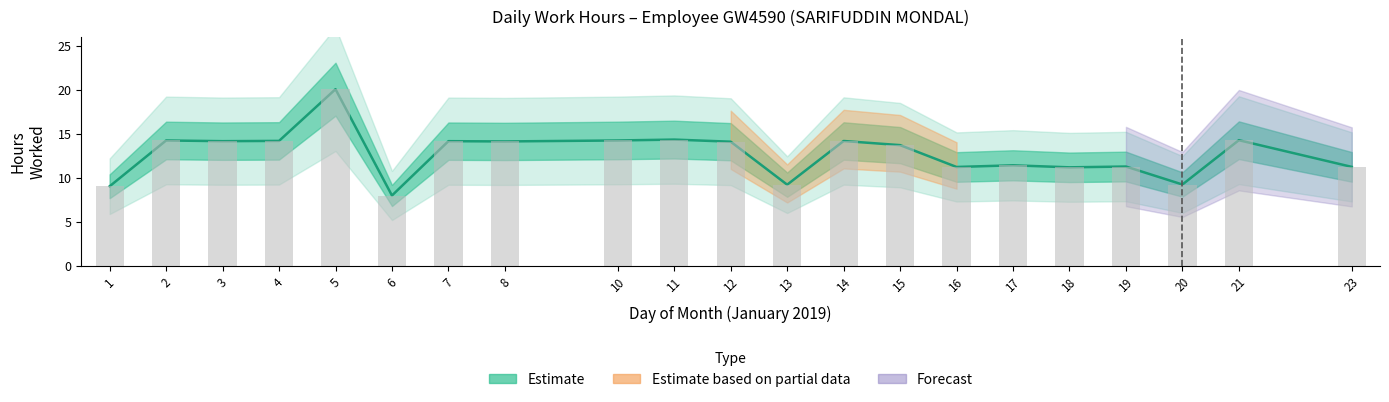

At which category does the chart reach its peak across all series?

5